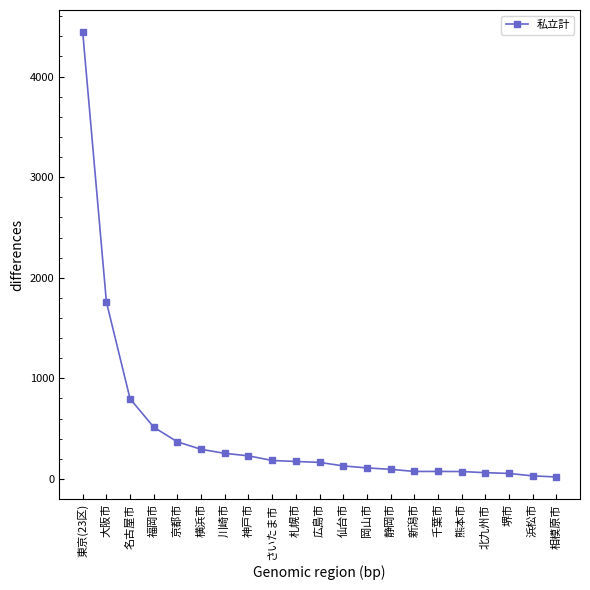

What is the sum of all values?

9894